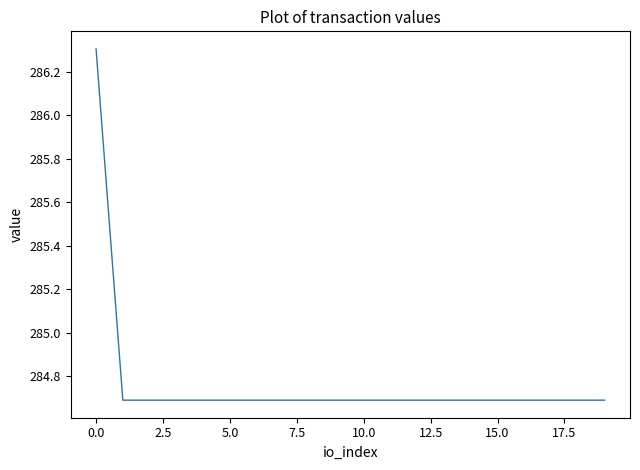

How many values are between 284 and 285?

19